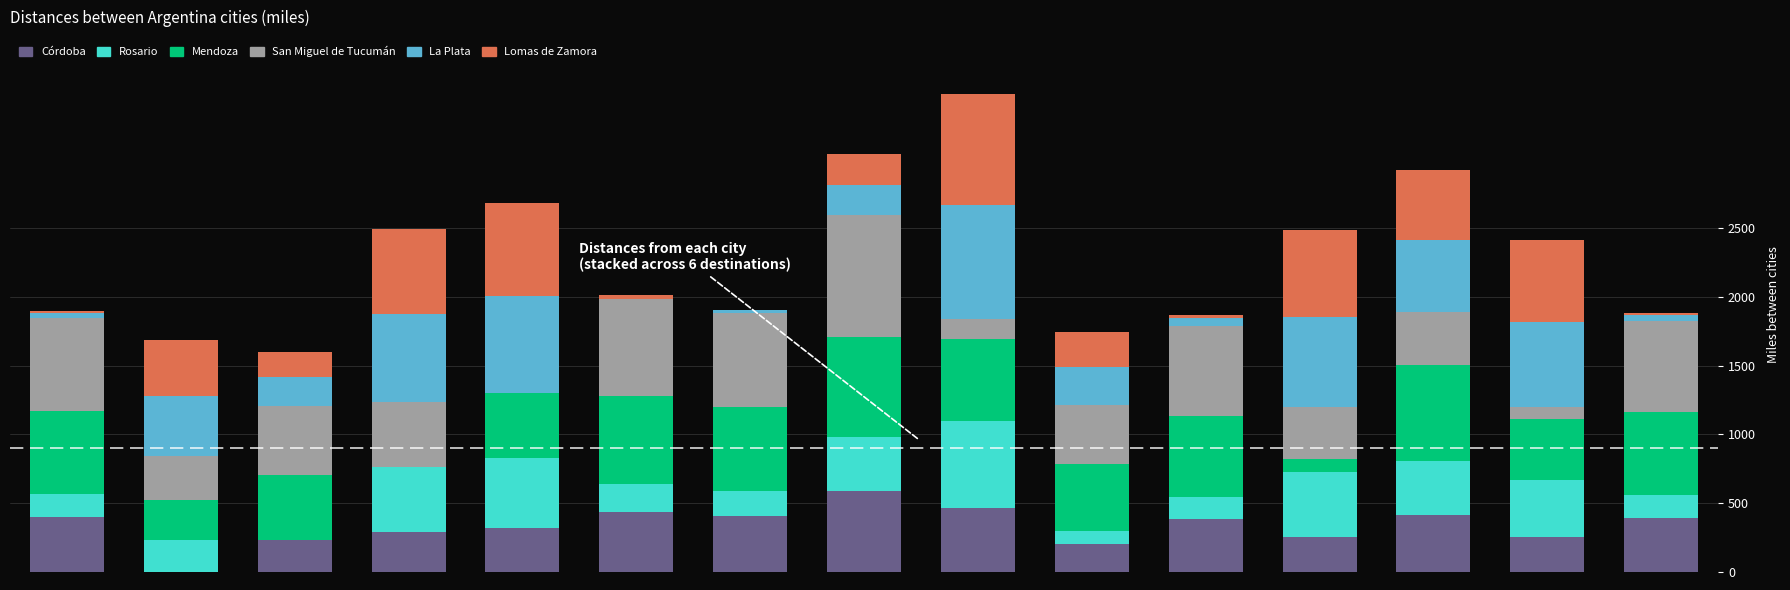

What is the maximum value for Córdoba?

590